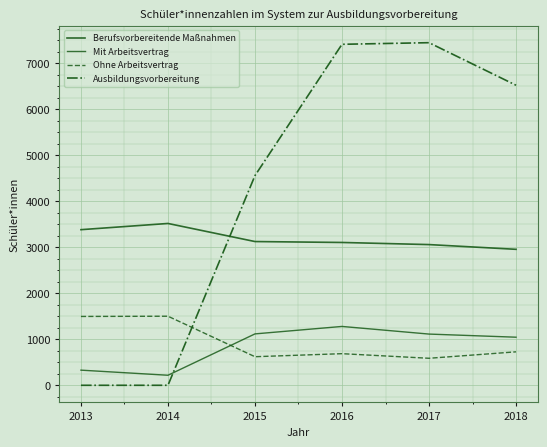

How many lines are shown in the chart?

4